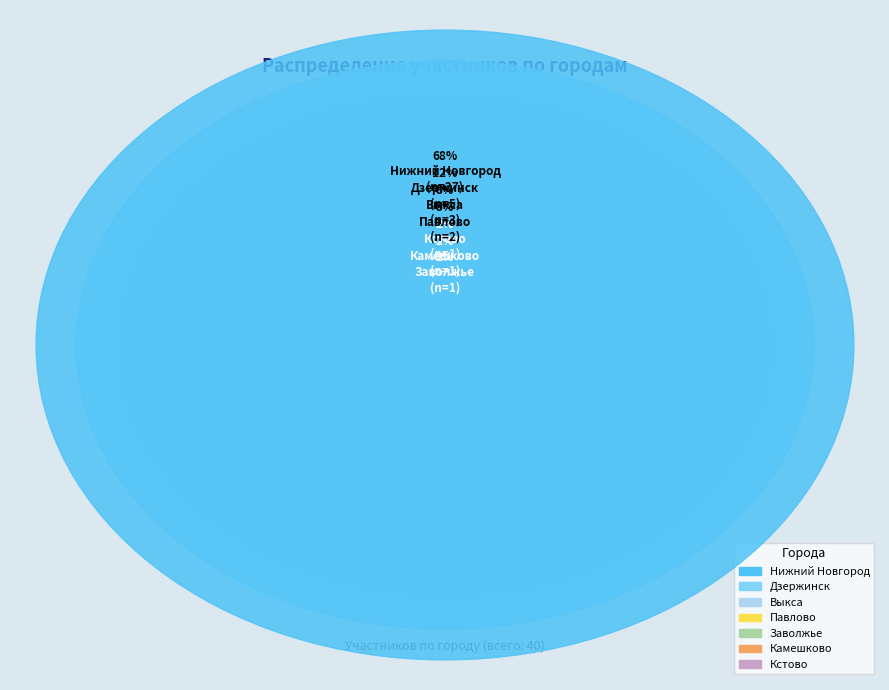

Rank the categories by value from highest to lowest.

Нижний Новгород, Дзержинск, Выкса, Павлово, Заволжье, Камешково, Кстово